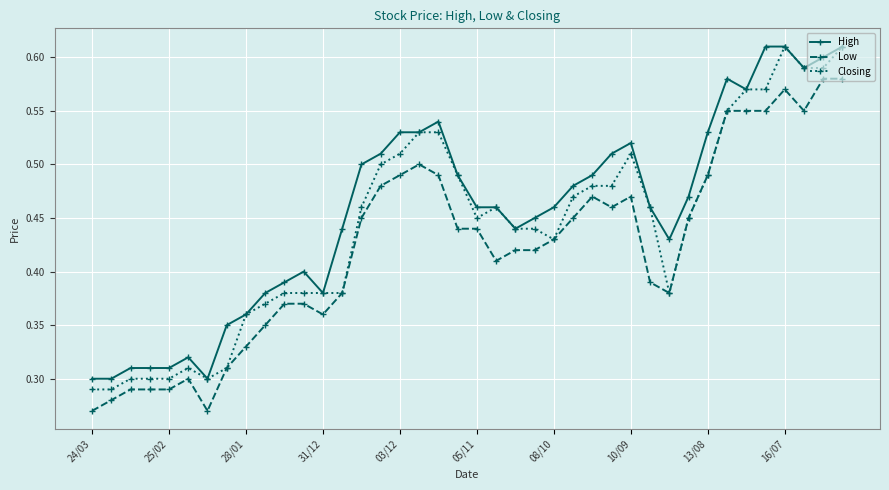

How many lines are shown in the chart?

3